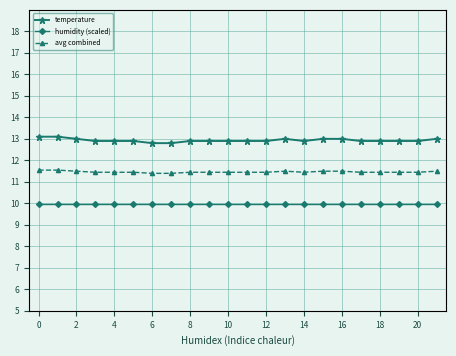

True or false: avg combined and humidity (scaled) cross at least once.

False